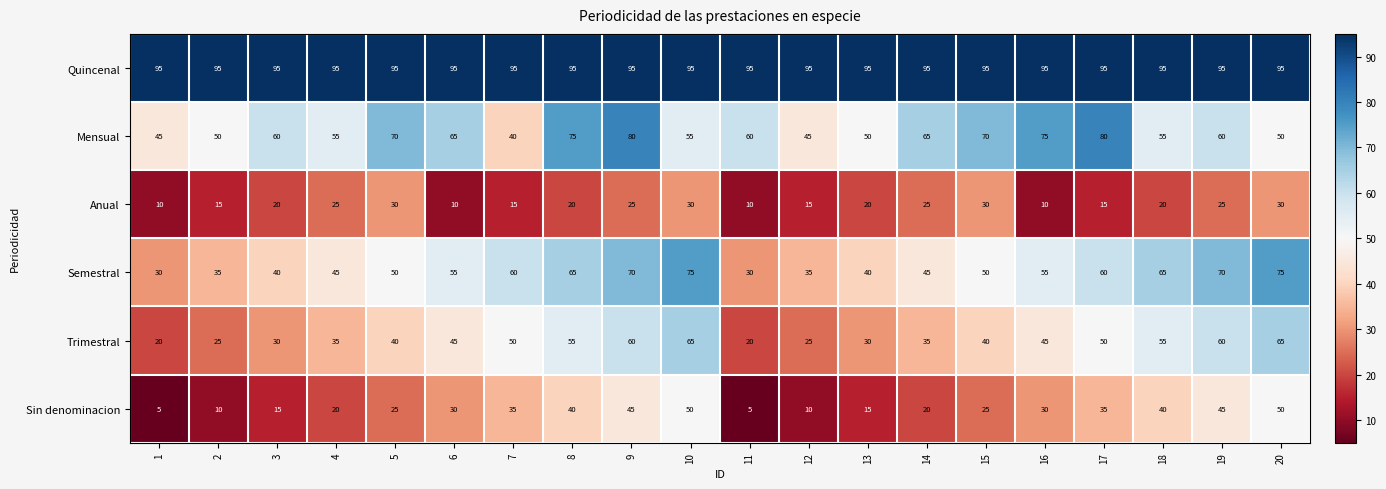

How many Semestral values are between 40 and 65?

12